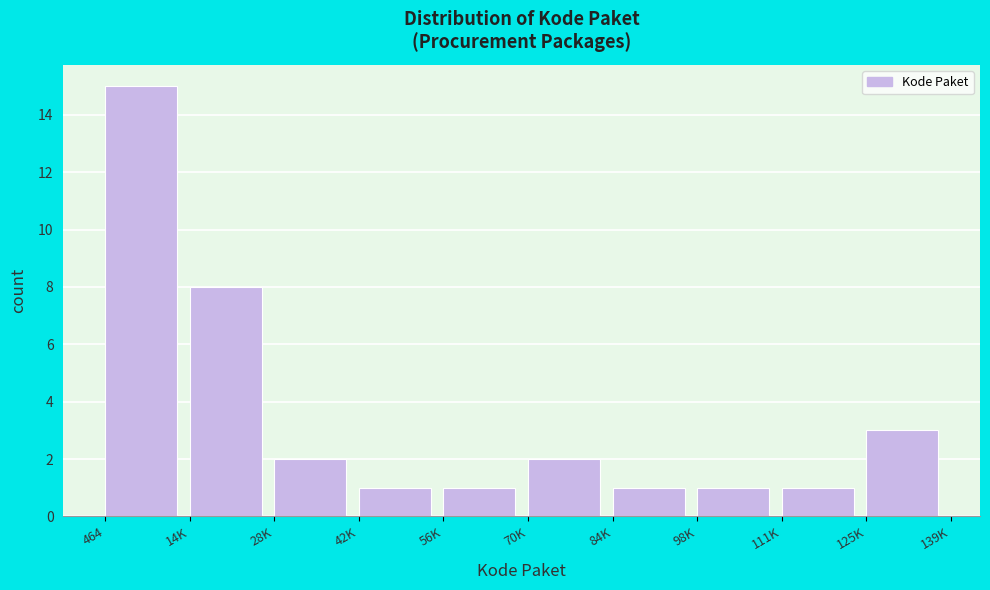

Reading left to right, transcribe all the data shown in this chart.

464=15	14K=8	28K=2	42K=1	56K=1	70K=2	84K=1	98K=1	111K=1	125K=3